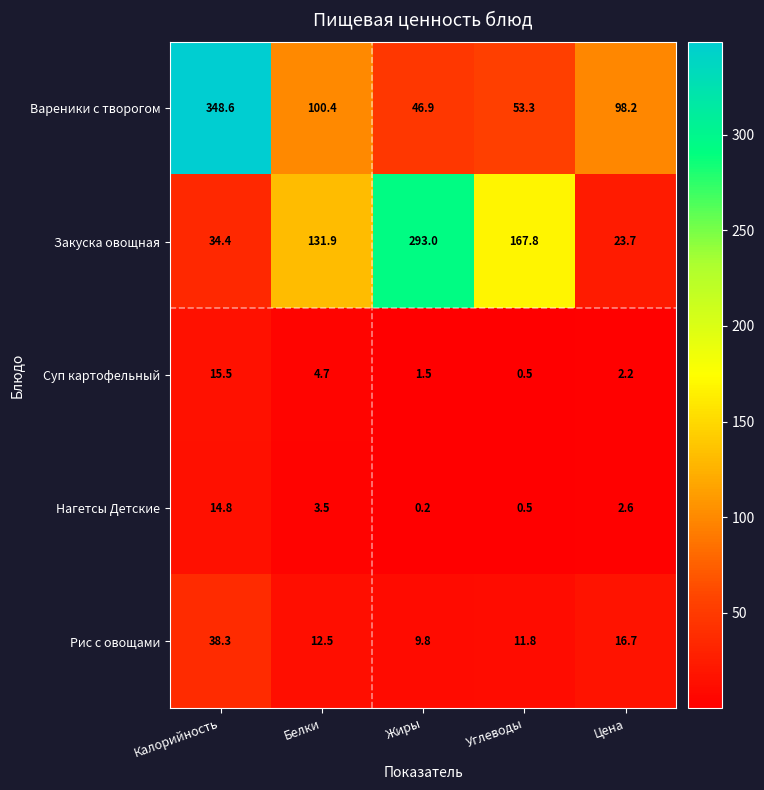

What is the total value across all series at Белки?

253.0